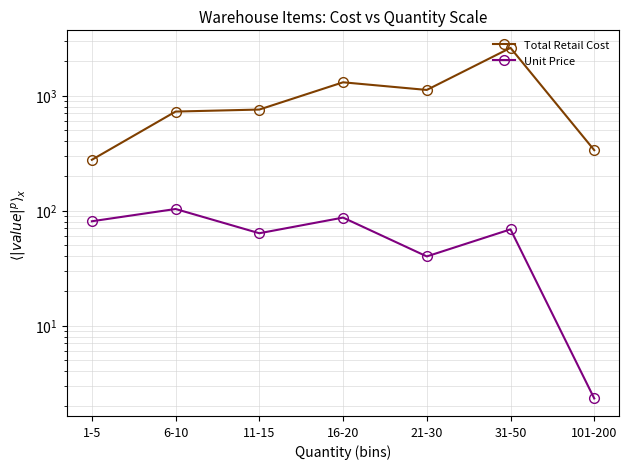

Reading right to left, what are all the values shown in this chart?

Total Retail Cost: 335.5	2599.7	1119.7	1304.8	756.3	726.3	276.7
Unit Price: 2.3	68.7	40.0	87.0	63.6	103.3	80.8